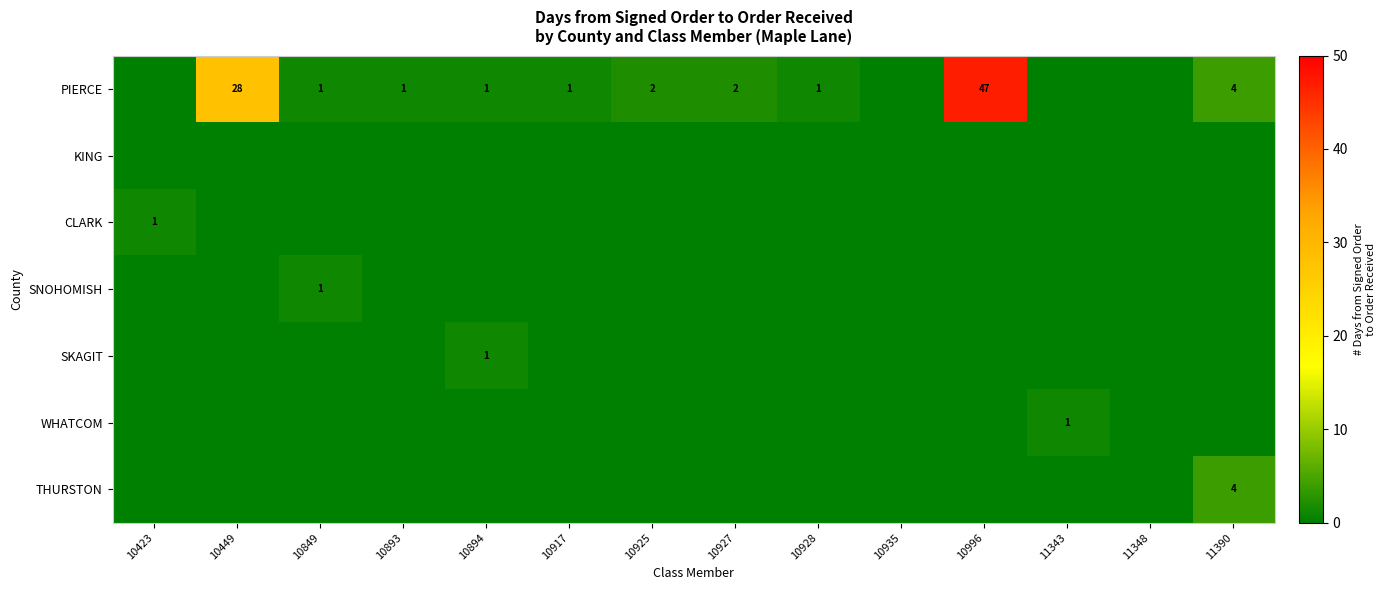

True or false: PIERCE has a value of 1 at 10928.

True